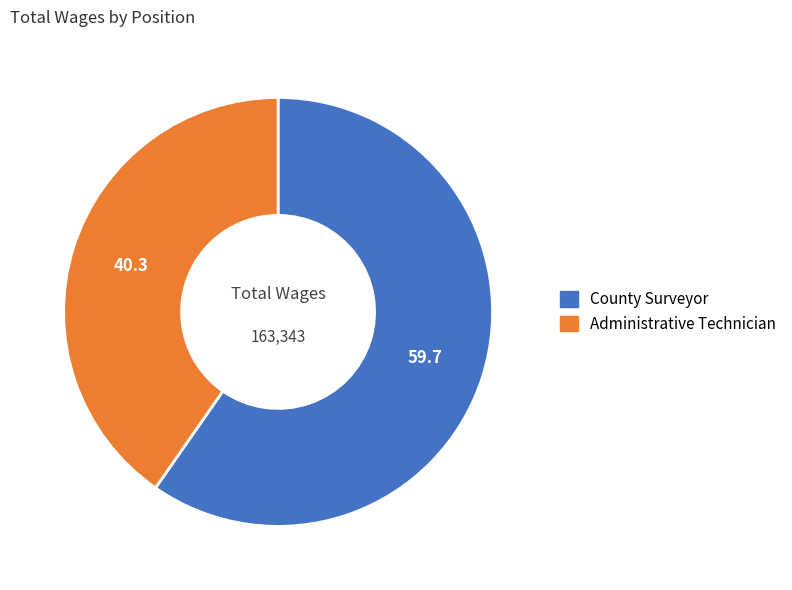

Which slice is the smallest?

Administrative Technician